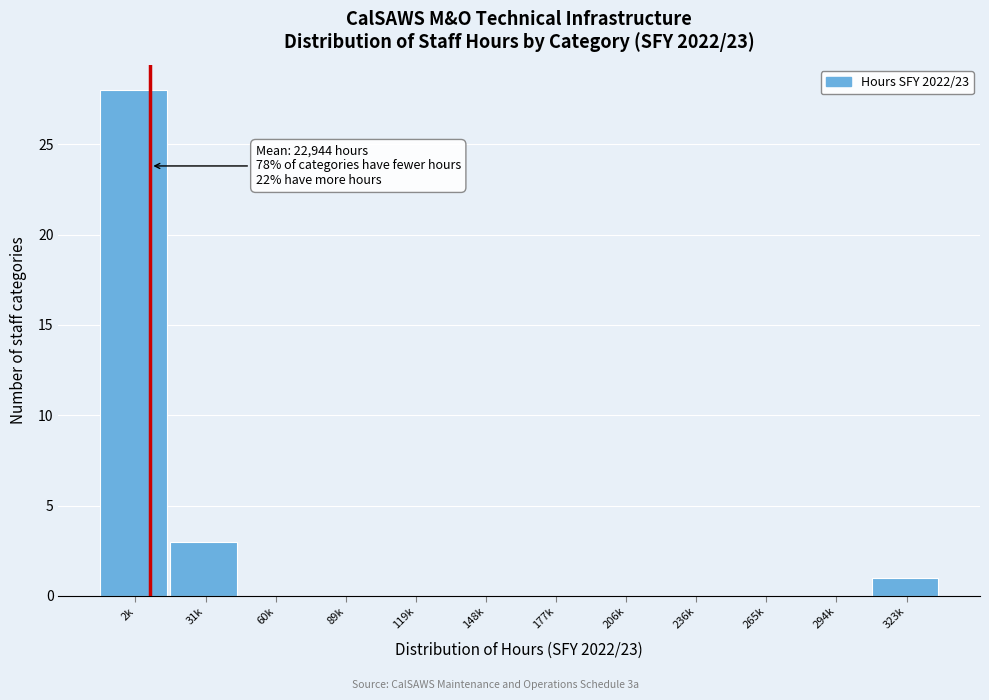

Reading left to right, list all the values displayed in this chart.

2k=28	31k=3	60k=0	89k=0	119k=0	148k=0	177k=0	206k=0	236k=0	265k=0	294k=0	323k=1